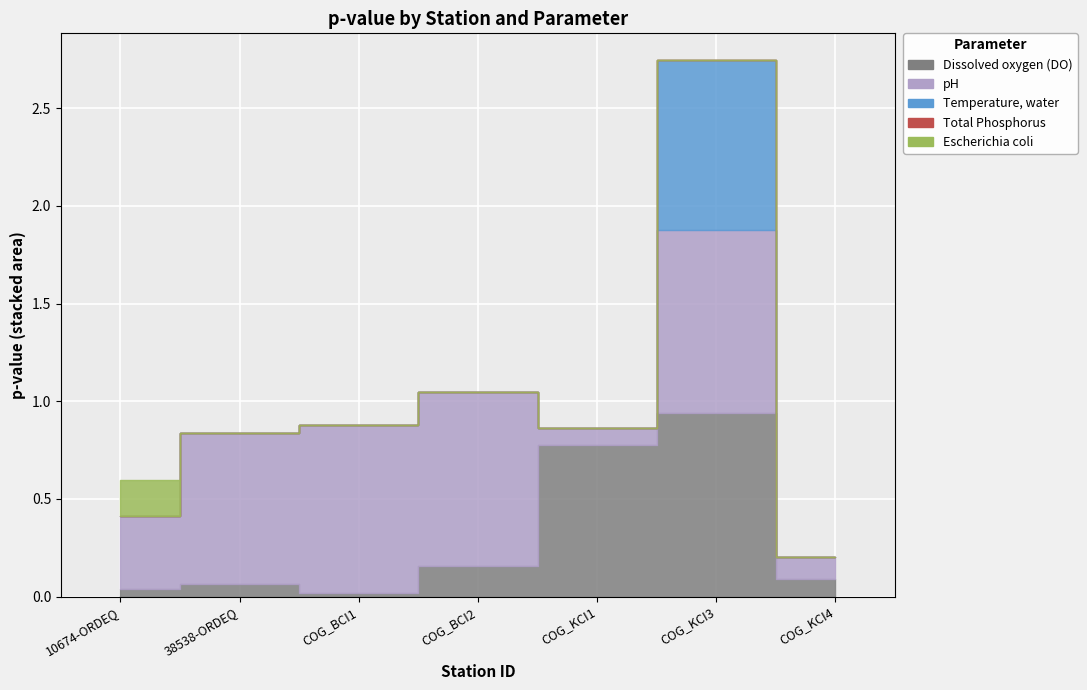

Between COG_KCI4 and 10674-ORDEQ, which is larger?

COG_KCI4